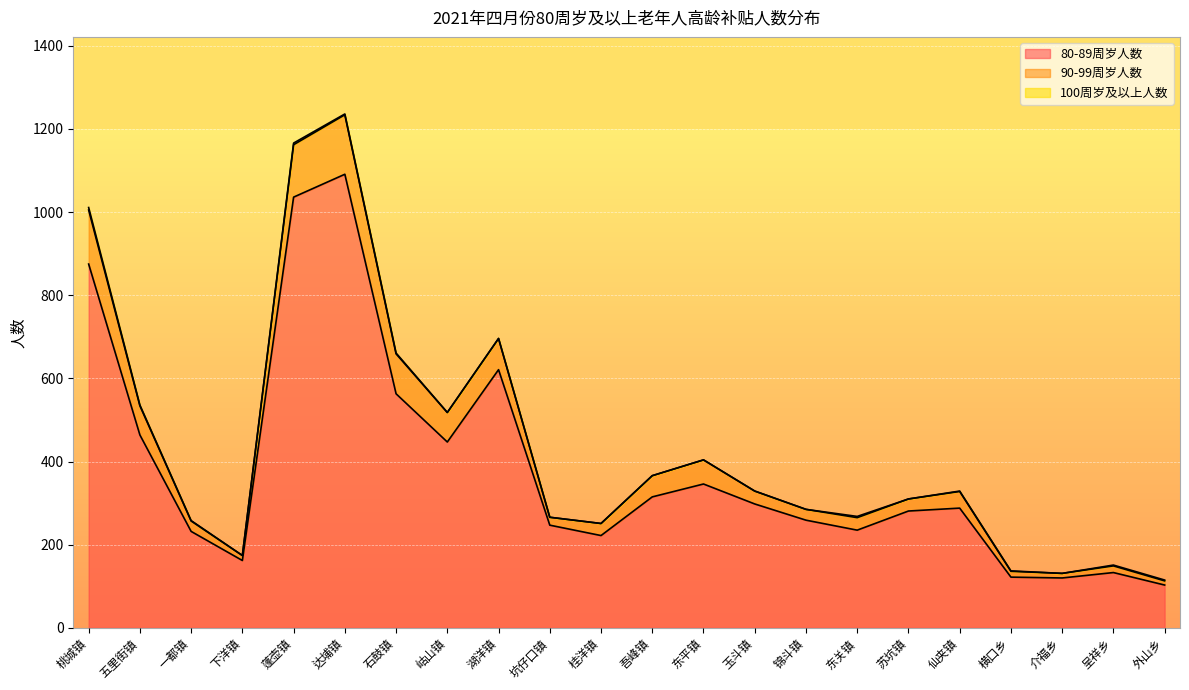

At which label does 80-89周岁人数 reach its peak?

达埔镇